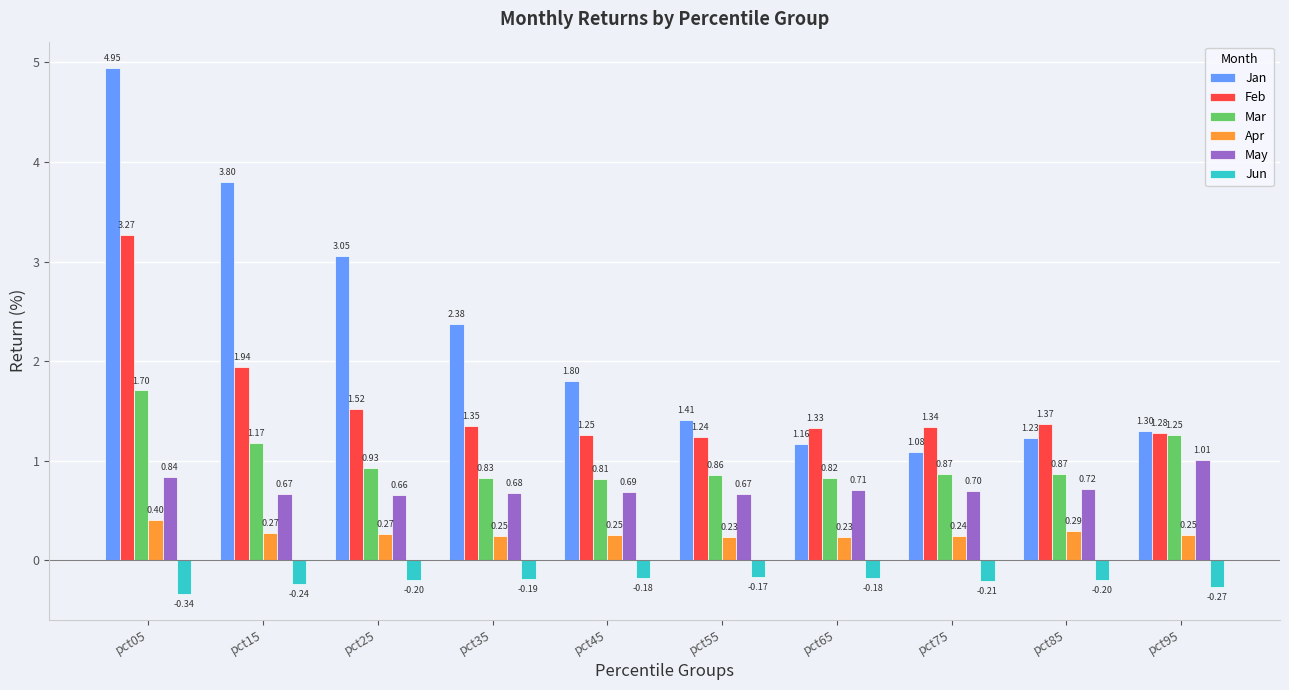

Which series changed the most between pct35 and pct75?

Jan